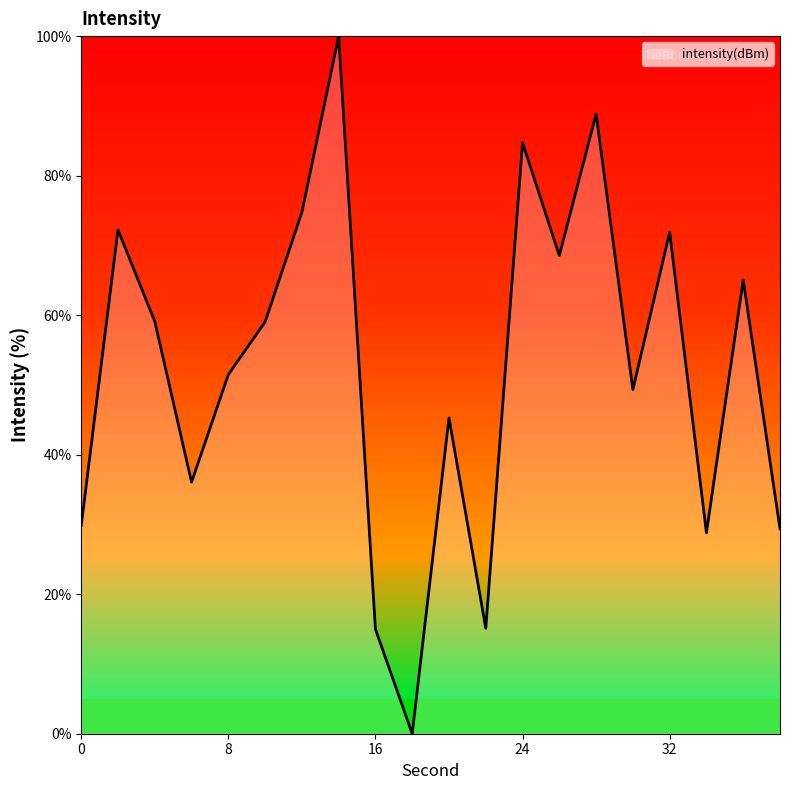

What is the greatest value displayed?

100.0